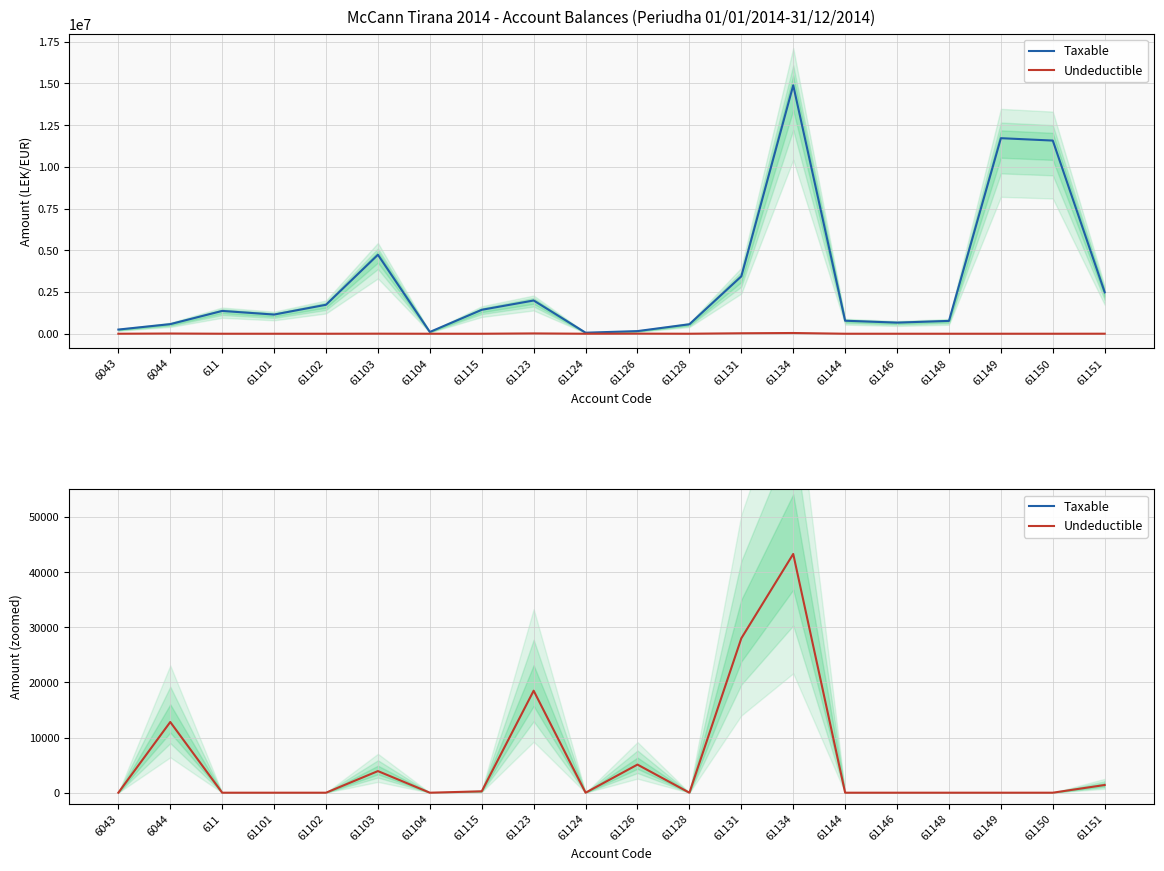

List the labels in order of Undeductible value, smallest first.

6043, 611, 61101, 61102, 61104, 61124, 61128, 61144, 61146, 61148, 61149, 61150, 61115, 61151, 61103, 61126, 6044, 61123, 61131, 61134